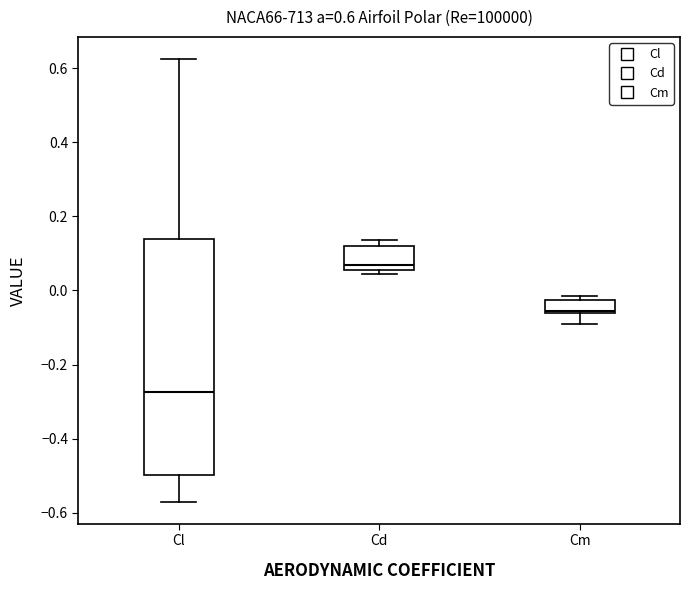

Comparing the boxes themselves (not the whiskers), which one is the tallest?

Cl